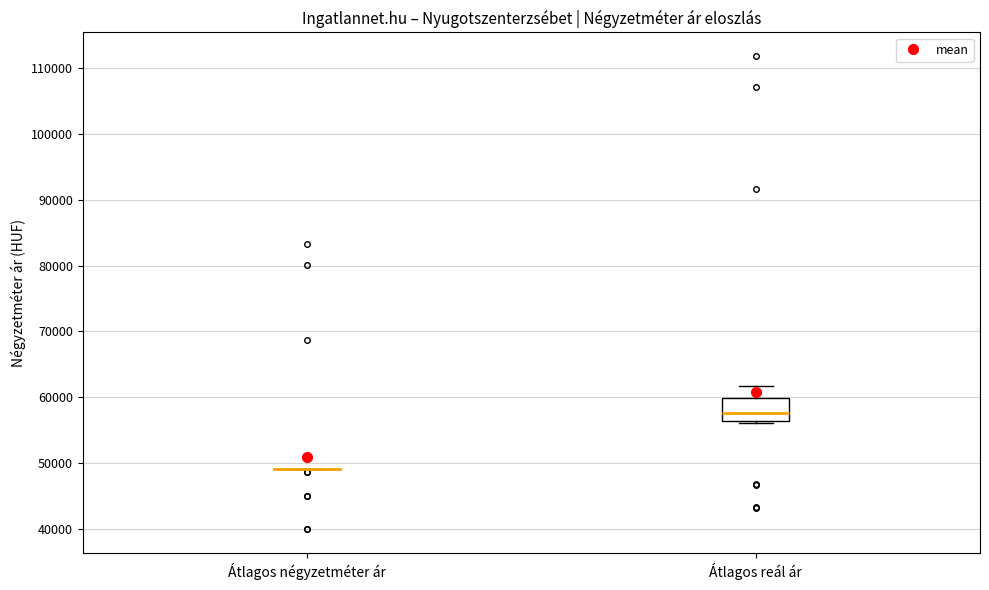

Comparing the boxes themselves (not the whiskers), which one is the tallest?

Átlagos reál ár